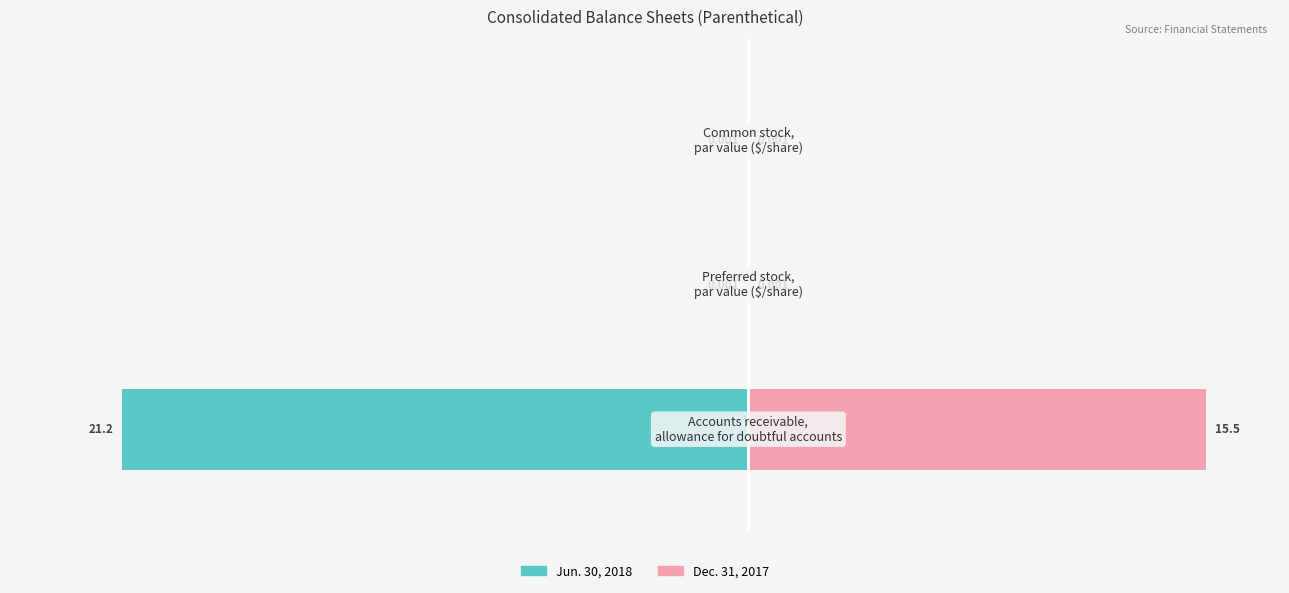

Reading left to right, transcribe all the data shown in this chart.

Jun. 30, 2018: 0=-21.2	1=-0.0	2=-0.0
Dec. 31, 2017: 0=15.5	1=0.0	2=0.0